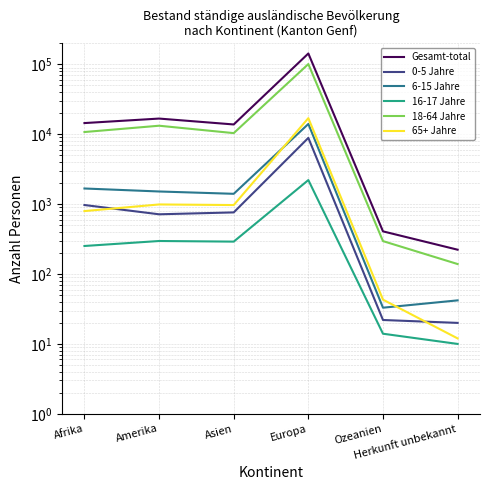

Is this an area chart (filled region under the line)?

No